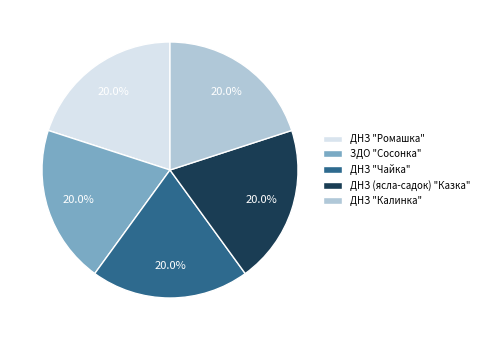

What percentage do ДНЗ "Ромашка" and ЗДО "Сосонка" together represent?

40.0%